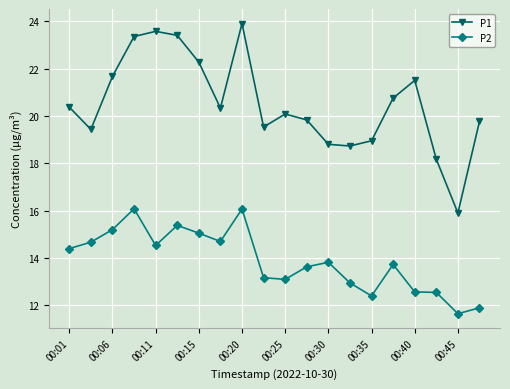

Rank the series by their maximum value, from highest to lowest.

P1, P2